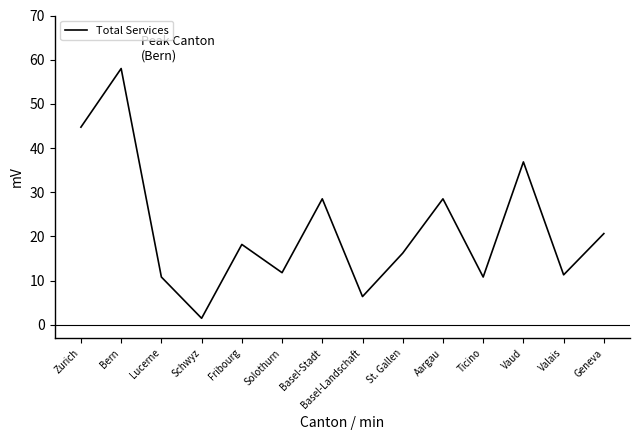

True or false: the data shows 28.5 at Basel-Stadt.

True